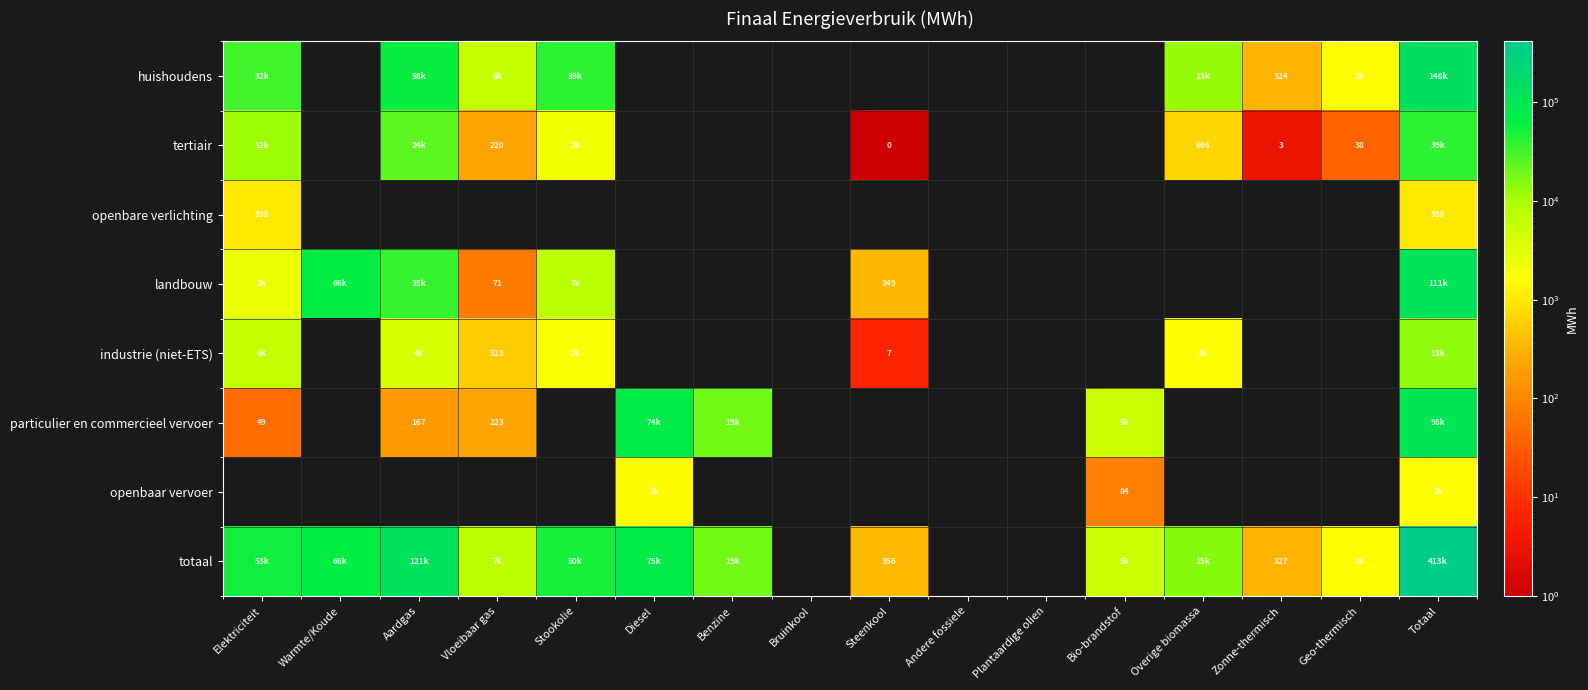

Which series has the largest range (max minus min)?

totaal